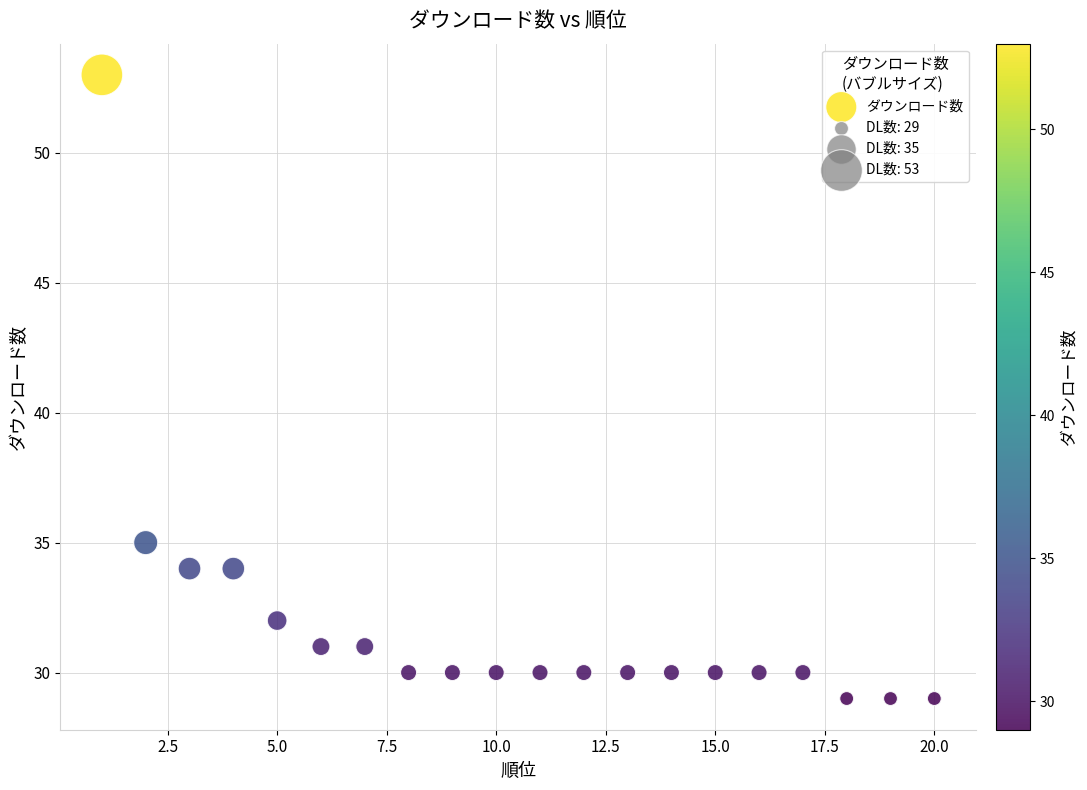

What is the range of X values (max minus min)?

19